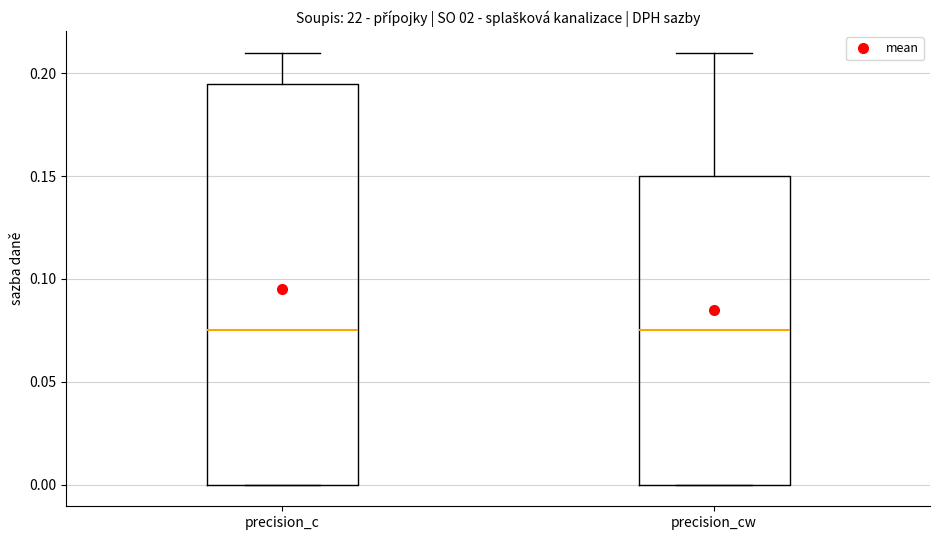

Where is the upper edge of the box for precision_cw on the y-axis? The values are not printed on the chart, so give them approximately, as read against the axis.

0.150